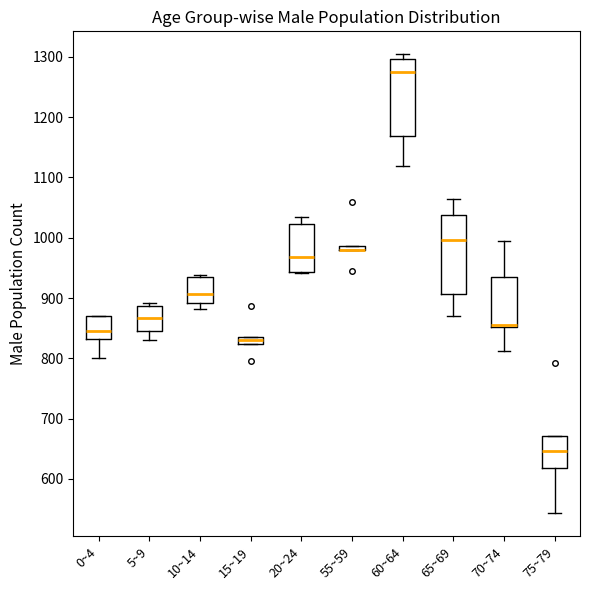

Where does the median line of the box for 60~64 sit on the y-axis? The values are not printed on the chart, so give them approximately, as read against the axis.

1270